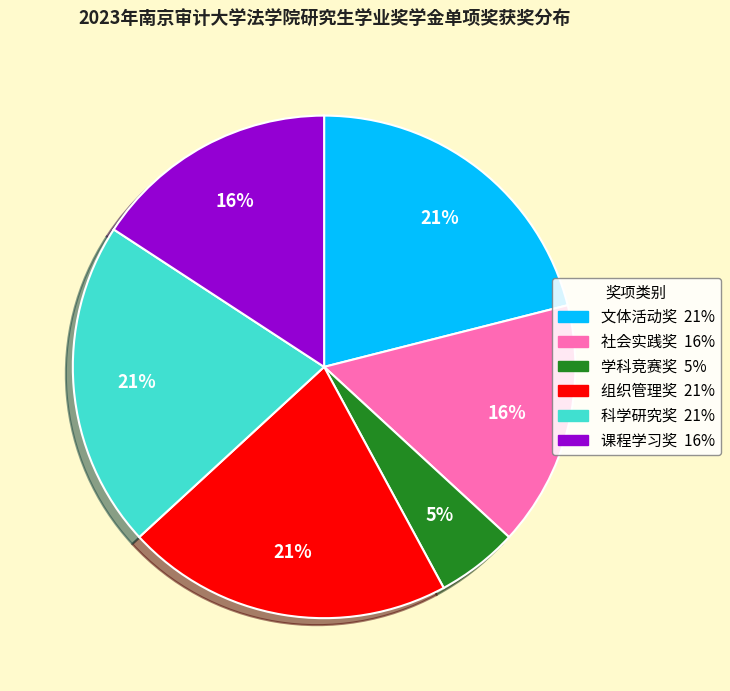

Between 课程学习奖 and 科学研究奖, which is larger?

科学研究奖